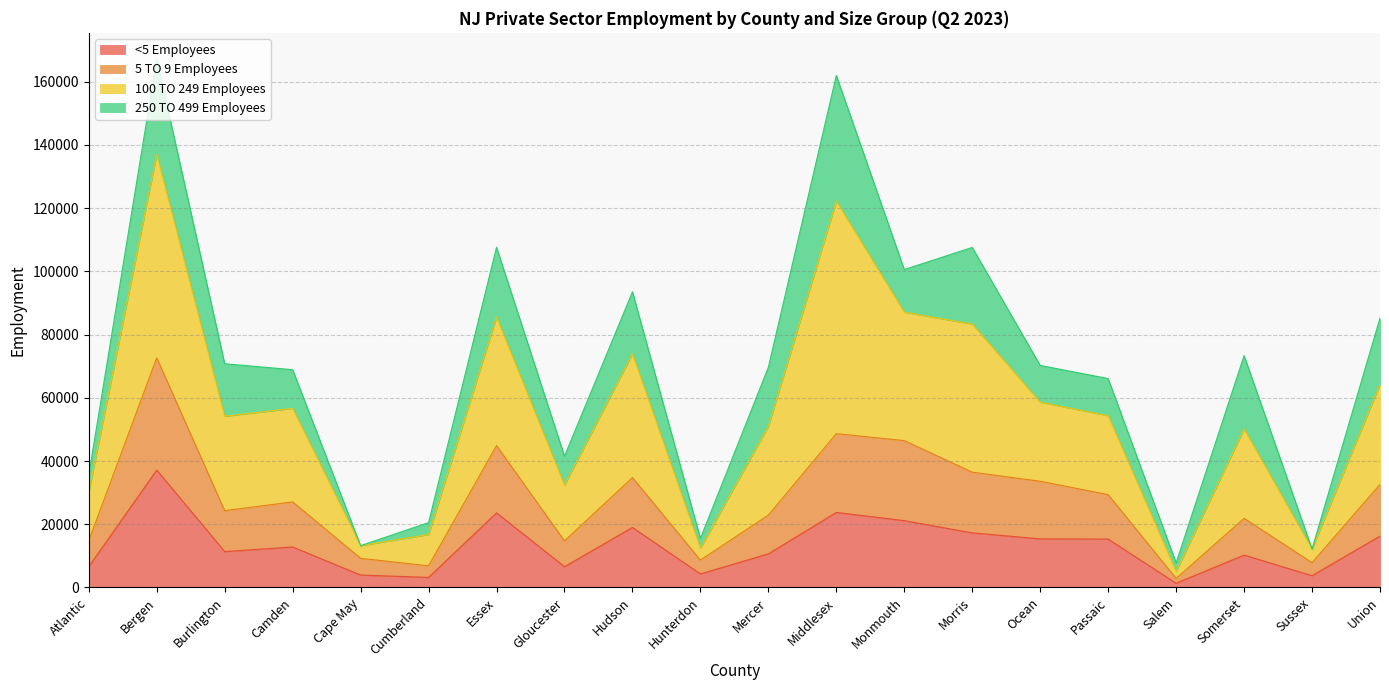

True or false: <5 Employees has a value of 15363 at Ocean.

True